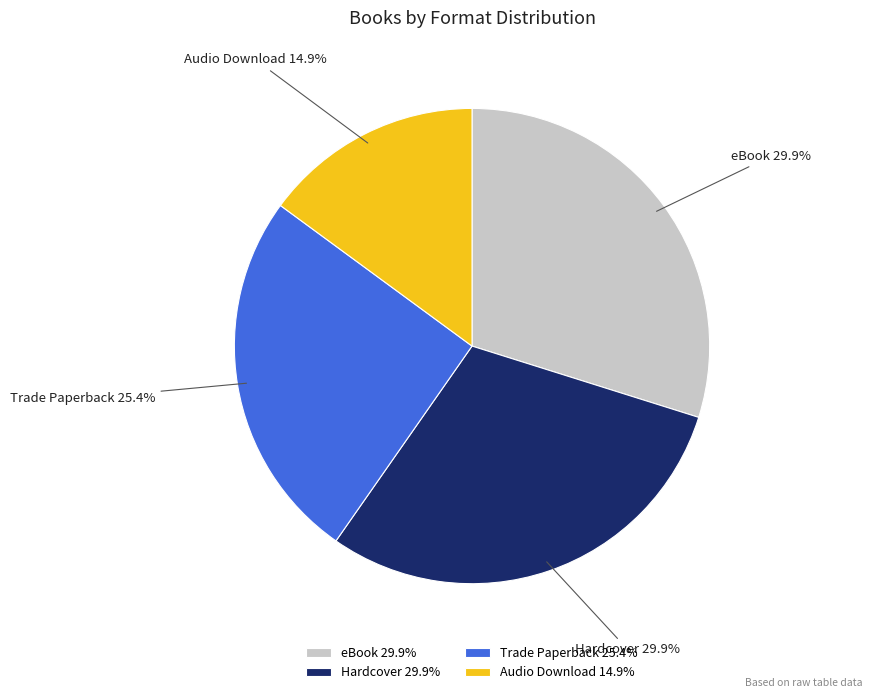

Is it true that Trade Paperback is 25% of the pie?

True